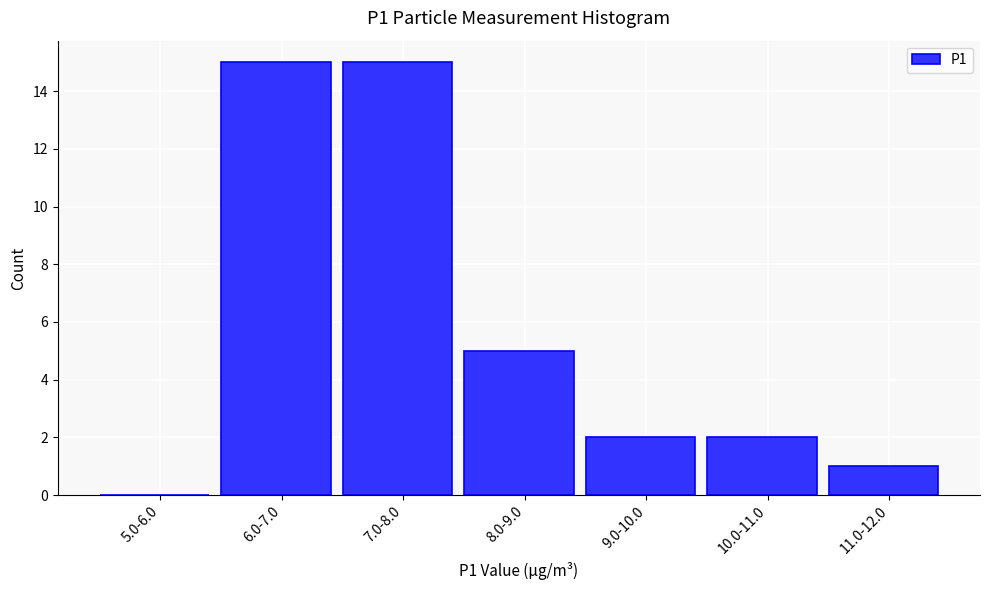

Reading right to left, list all the values displayed in this chart.

11.0-12.0=1	10.0-11.0=2	9.0-10.0=2	8.0-9.0=5	7.0-8.0=15	6.0-7.0=15	5.0-6.0=0